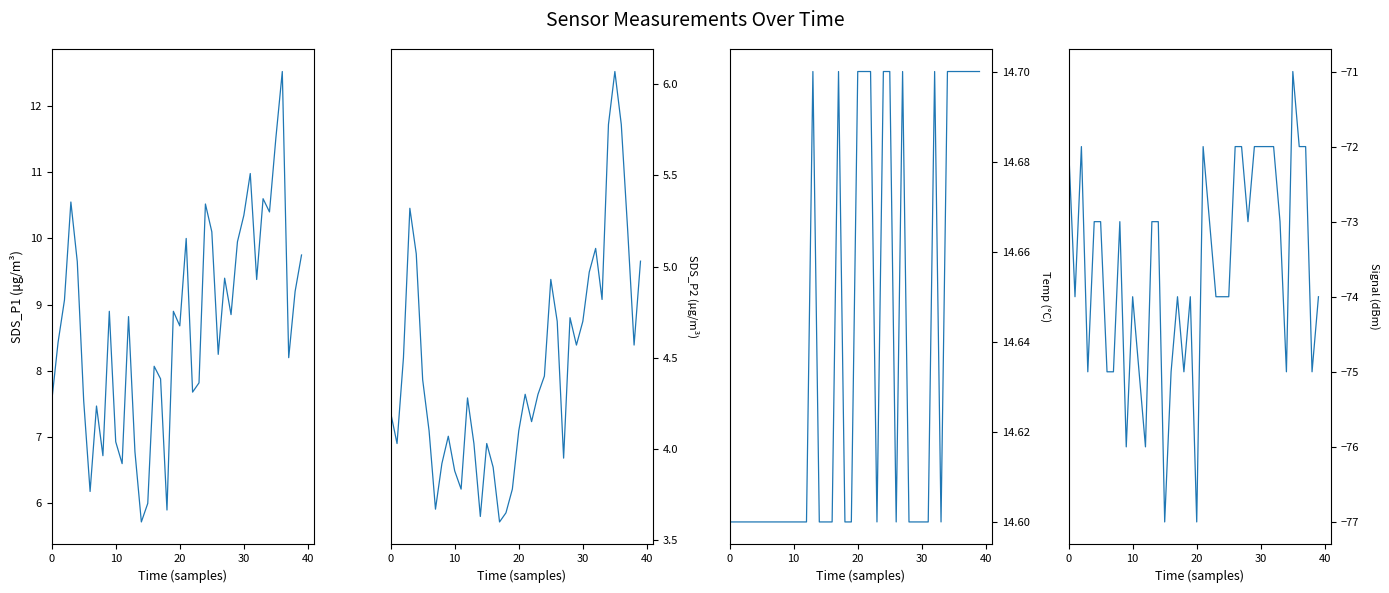

What is the sum of all Signal values?

-2945.0